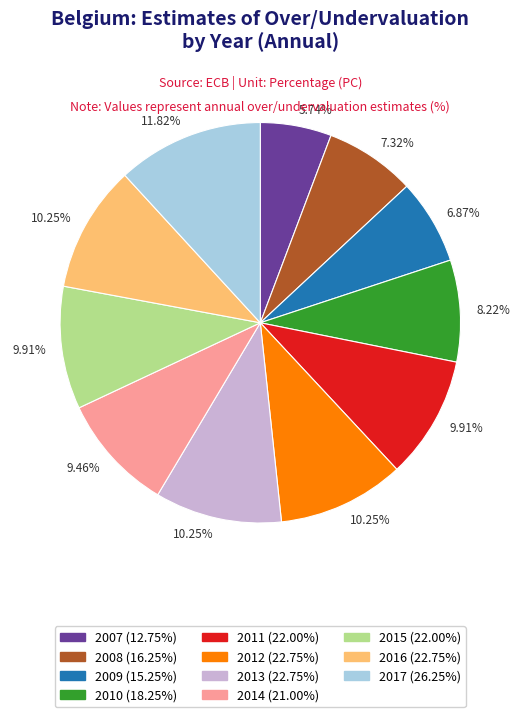

Does any single category account for the majority?

No